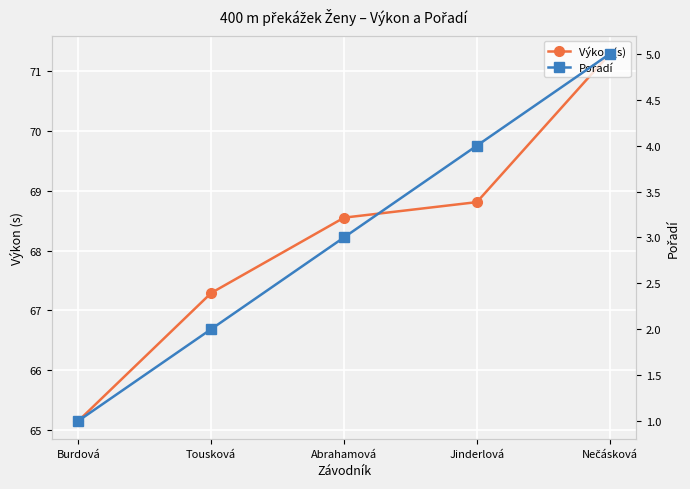

Count the number of data series in this chart.

2